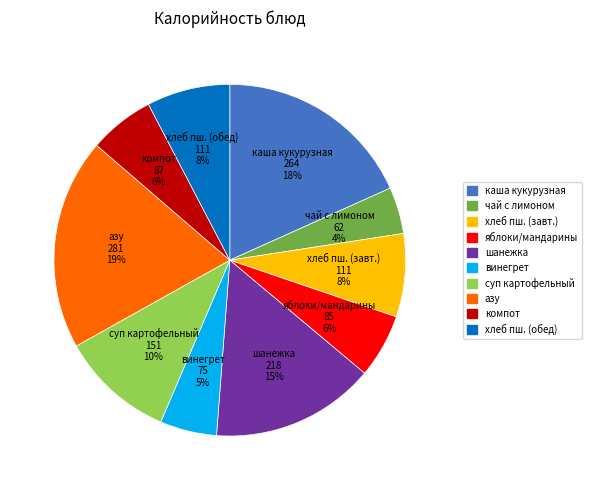

To the nearest percent, what is the average slice percentage?

10%